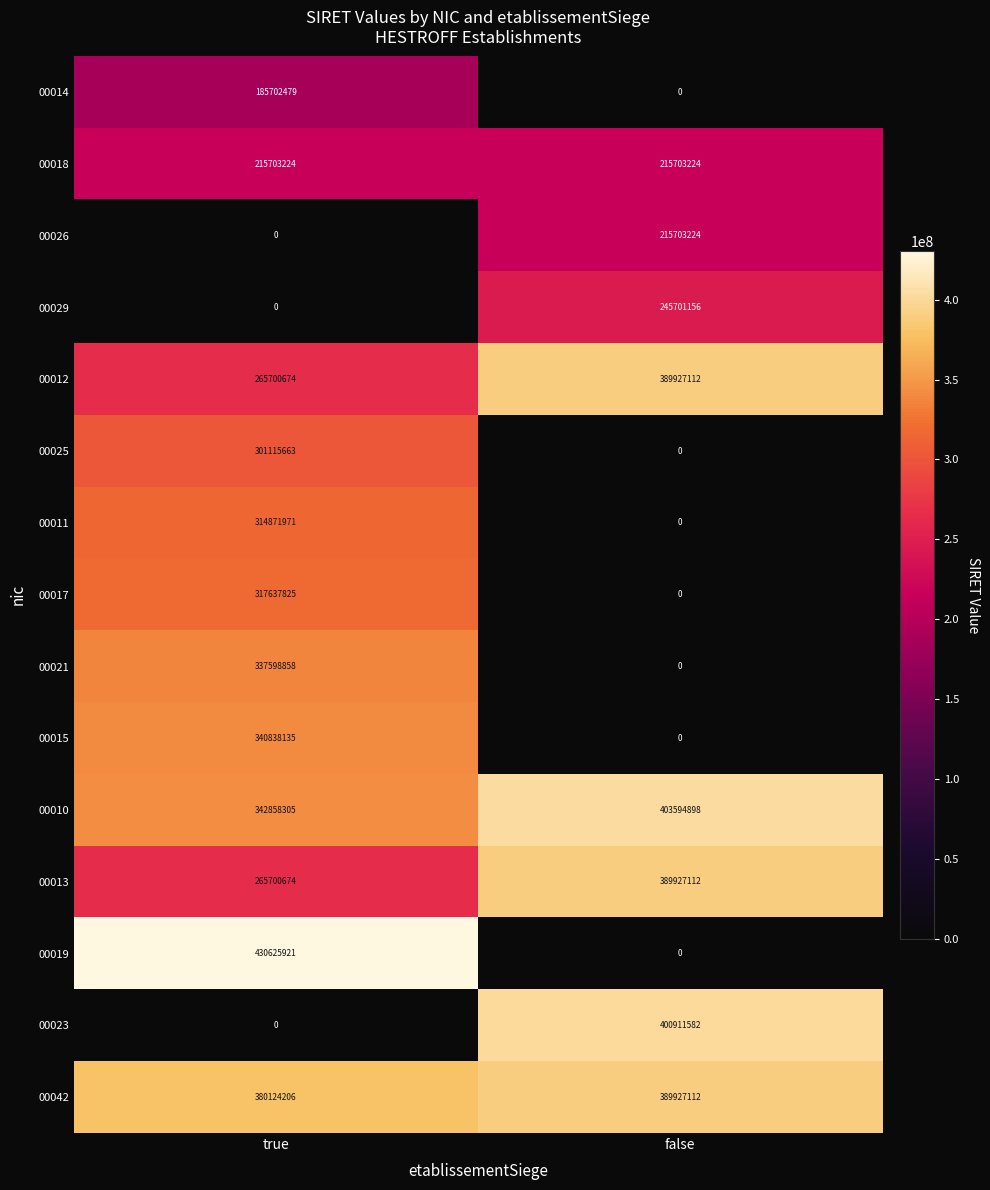

Read the 00012 value at true, to the nearest 10.

265700670